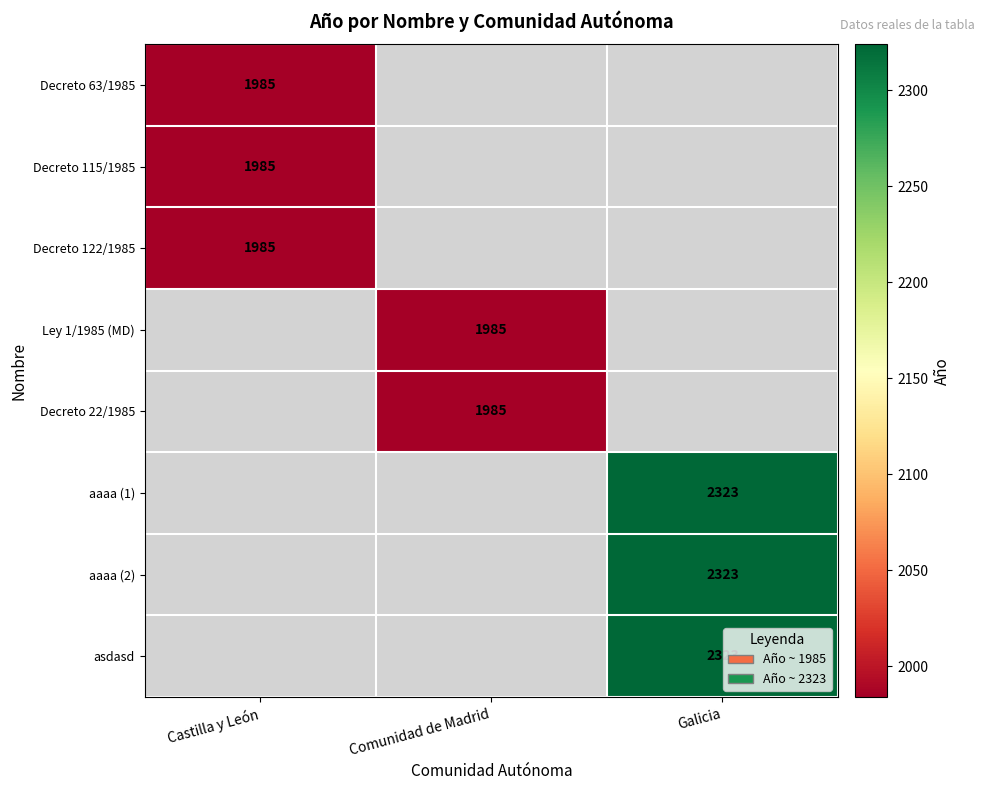

How many categories are shown in the chart?

3